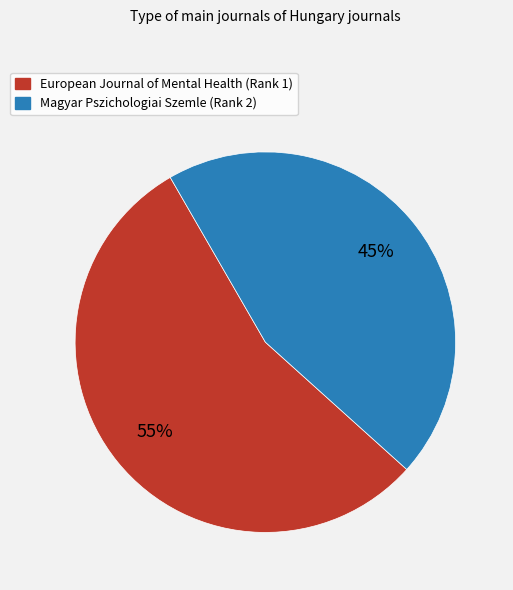

True or false: European Journal of Mental Health (Rank 1) accounts for 55% of the total.

True